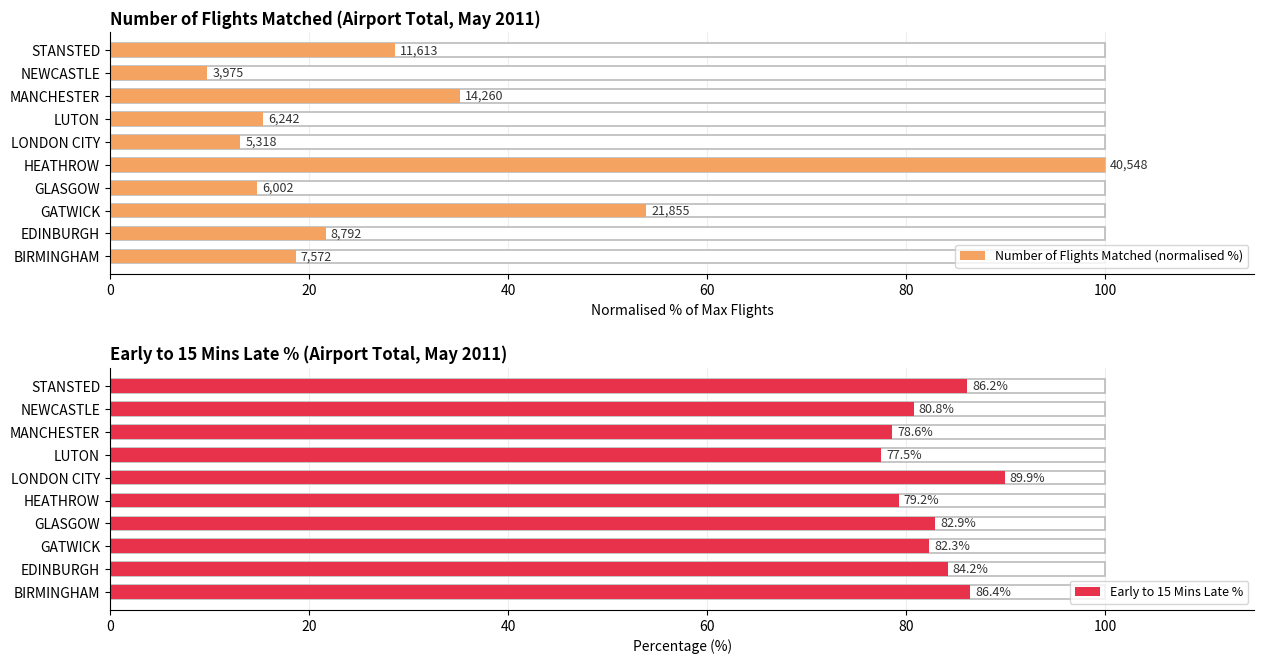

How many values in the Early to 15 Mins Late % series exceed 82?

6